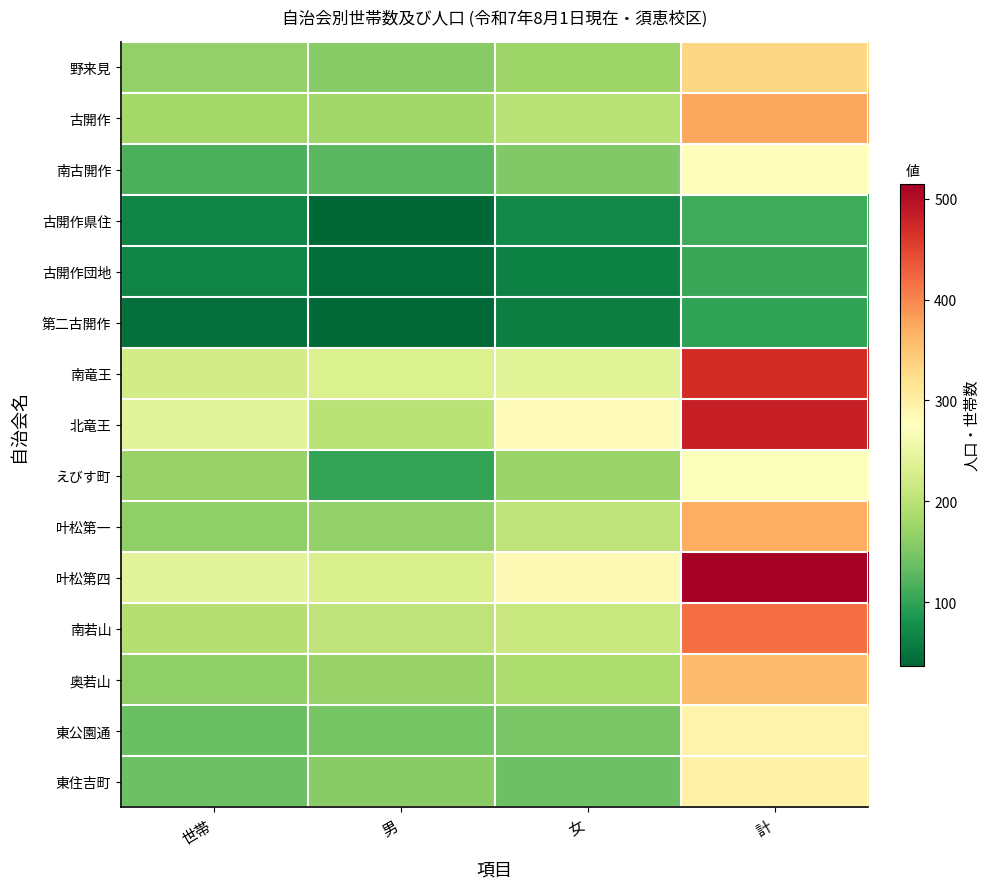

Which series has the widest spread of values?

叶松第四